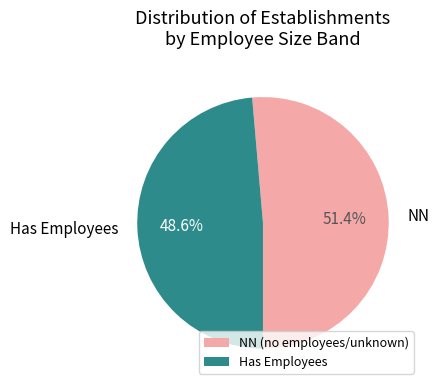

Does any single category account for the majority?

Yes